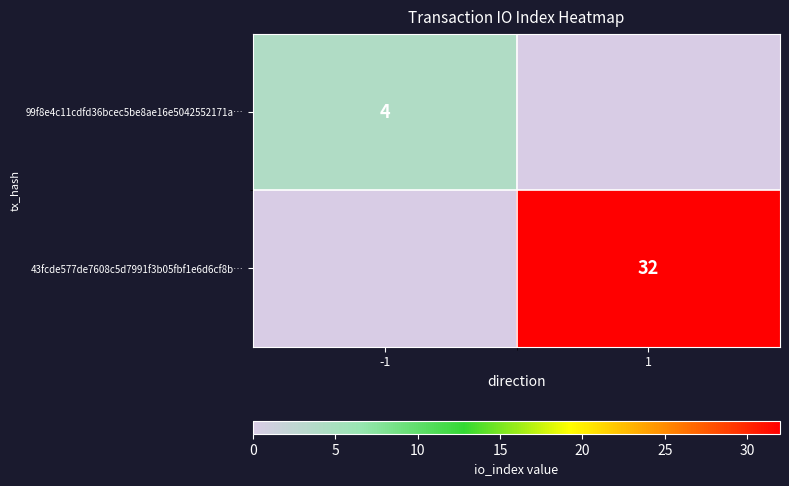

Is it true that 99f8e4c11cdfd36bcec5be8ae16e5042552171a… equals 4 at -1?

True